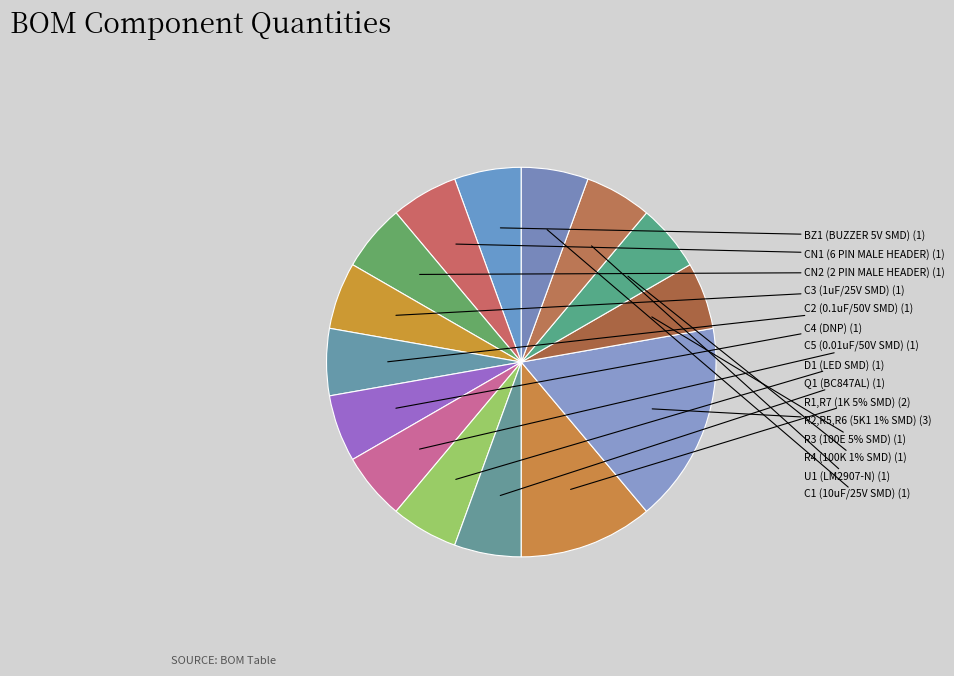

Does D1 (LED SMD) account for over 50% of the chart?

No